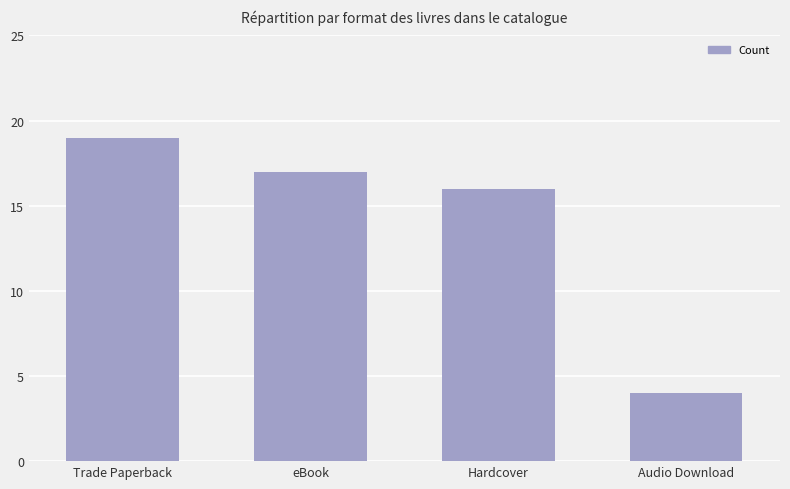

Between Audio Download and Hardcover, which is larger?

Hardcover